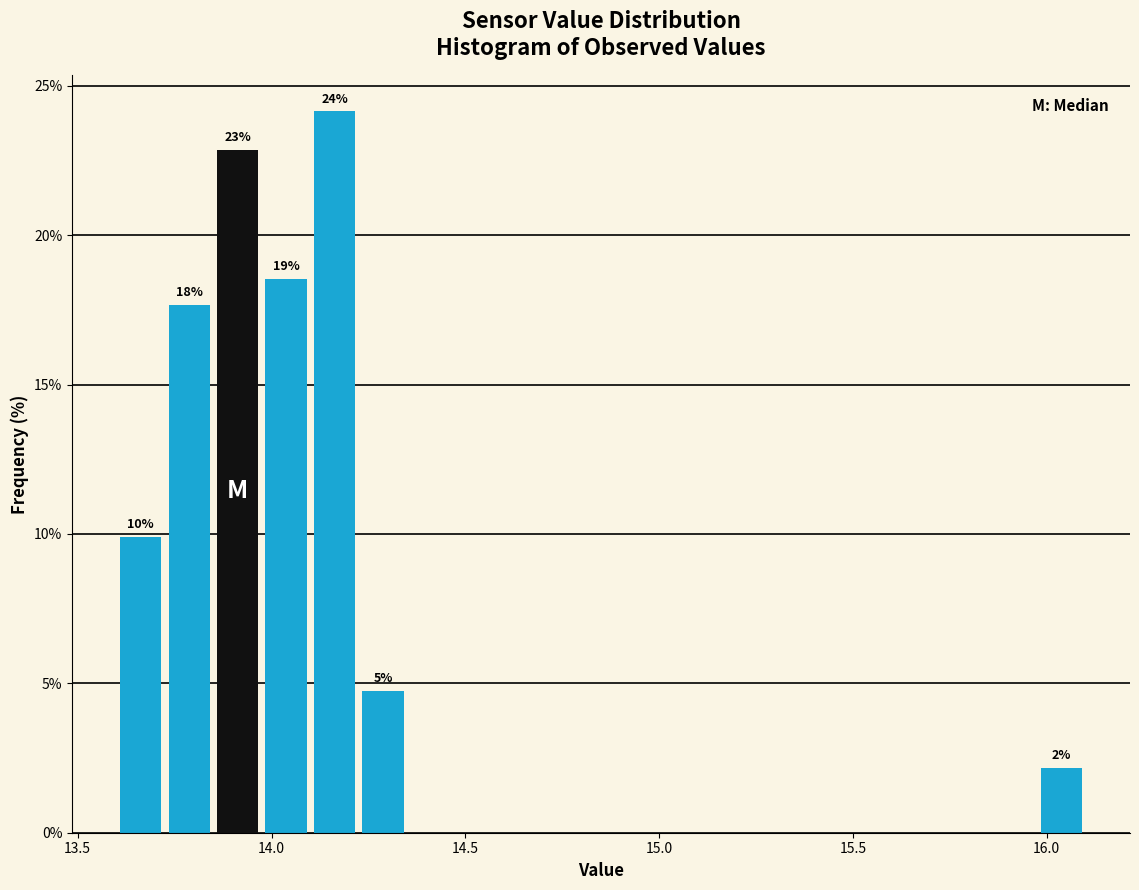

Read against the x-axis, roughly where is the centre of the tallest bar?

14.15